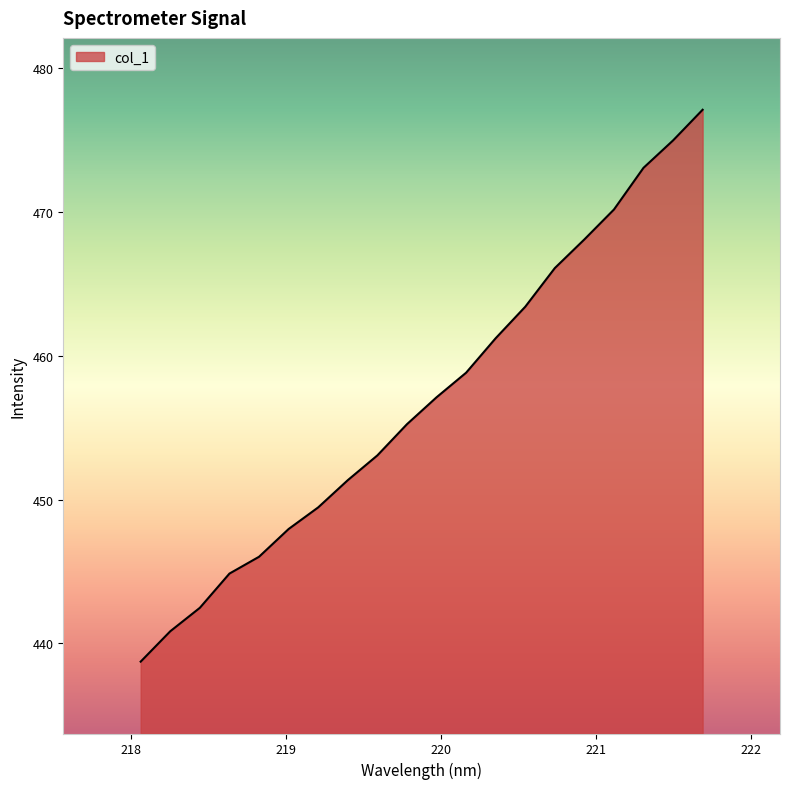

Reading left to right, transcribe all the data shown in this chart.

438.7	440.8	442.5	444.9	446.0	448.0	449.5	451.4	453.1	455.2	457.1	458.8	461.2	463.4	466.1	468.1	470.2	473.1	475.0	477.1